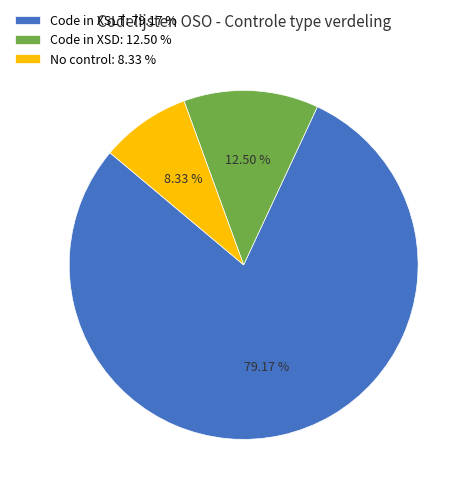

What is the smallest slice in the pie chart?

No control: 8.33 %